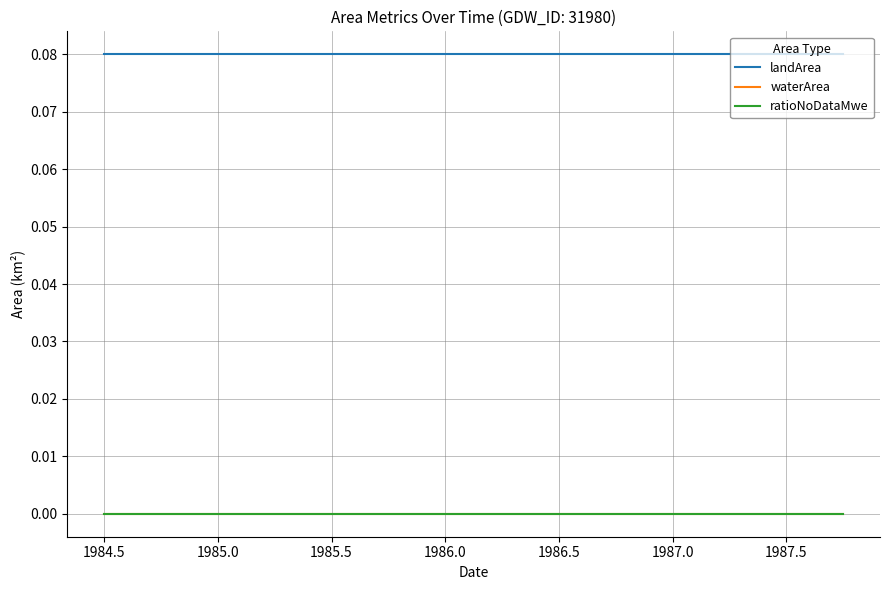

Does the chart display data point markers on the line(s)?

No